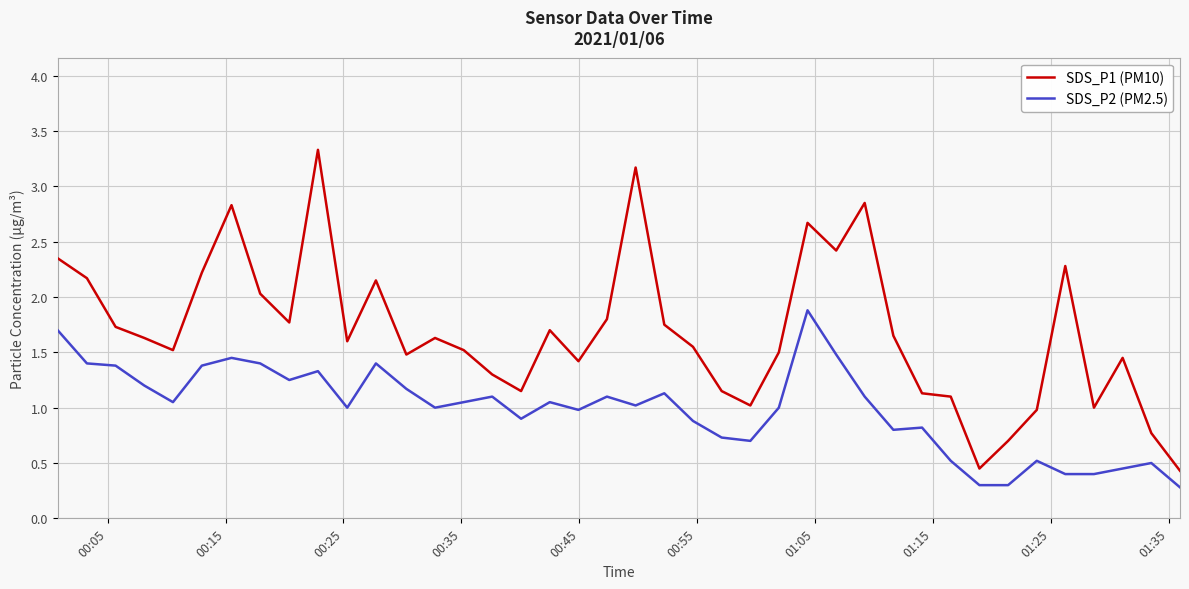

What is the lowest value of the SDS_P1 (PM10) series?

0.4